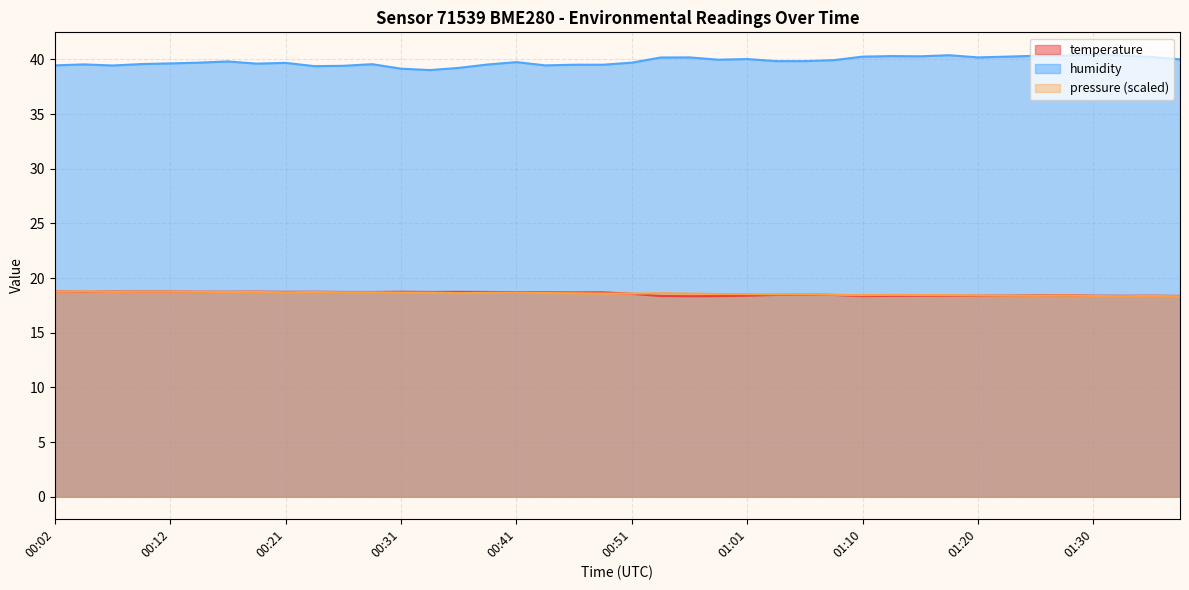

What is the difference between the highest and lowest values at 01:10?

21.9